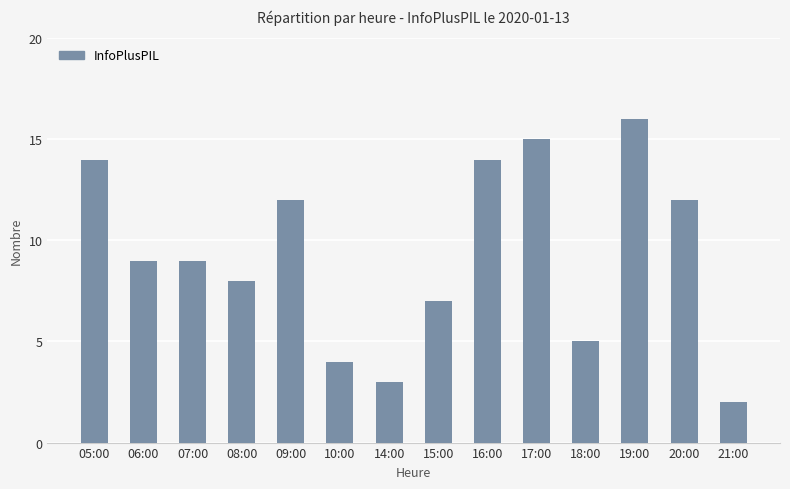

What position from the right is 07:00?

12